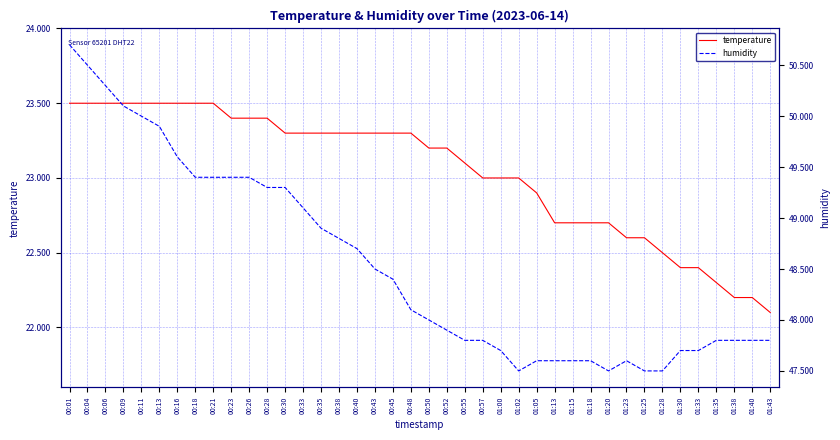

Is the value of humidity at 00:43 greater than the value of temperature at 01:18?

Yes